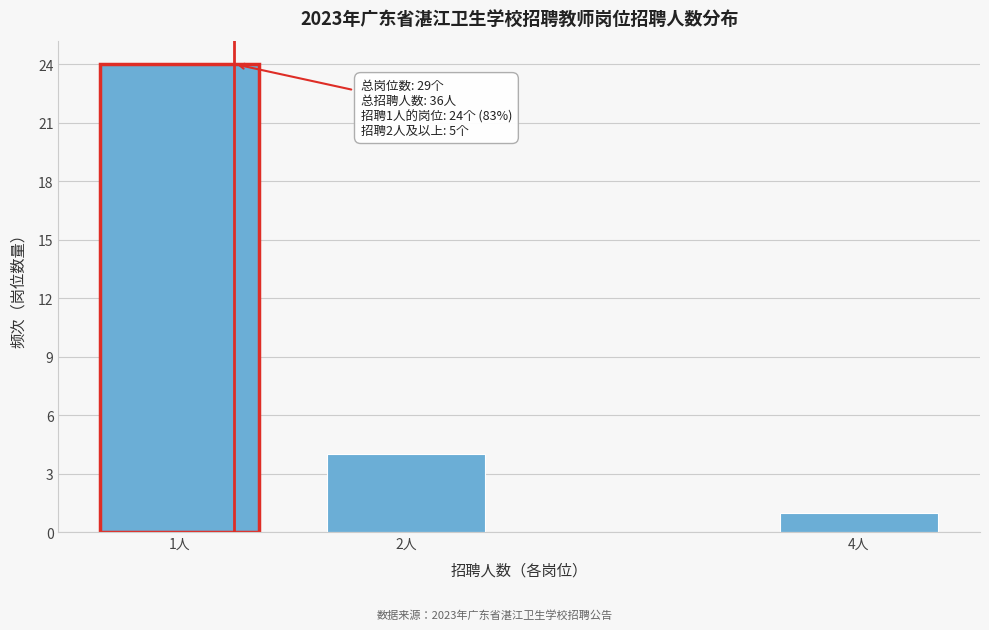

Reading left to right, what are all the values shown in this chart?

1人=24	2人=4	4人=1